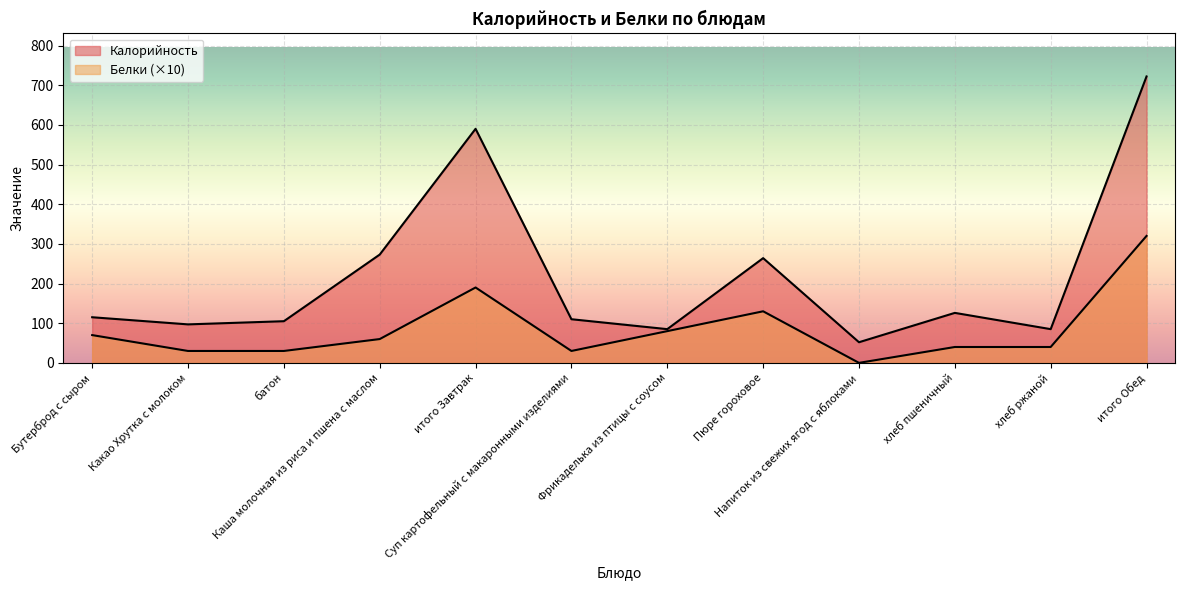

What is the difference between the Калорийность values at Суп картофельный с макаронными изделиями and хлеб пшеничный?

16